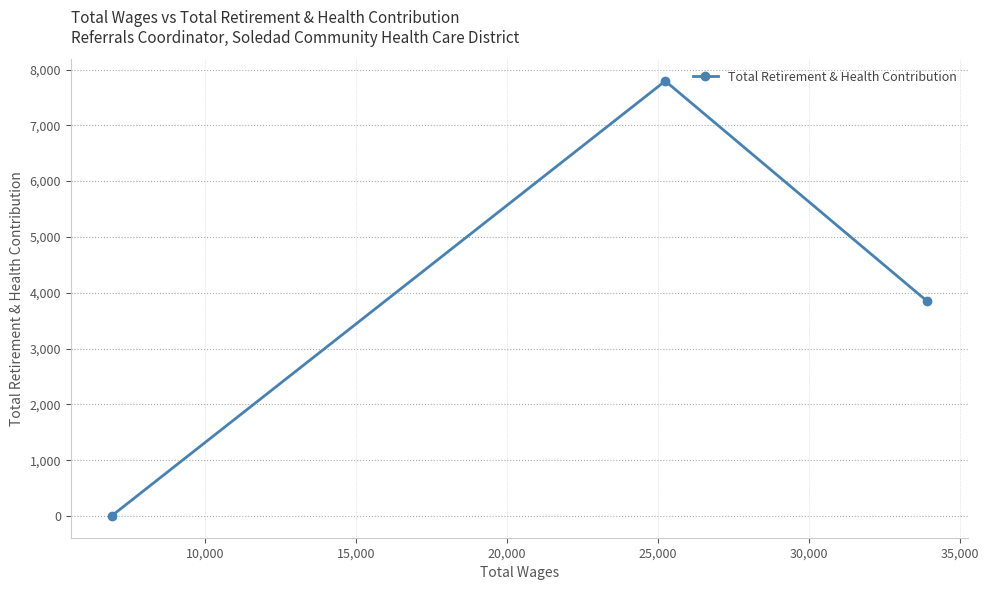

What is the sum of all values?

11646